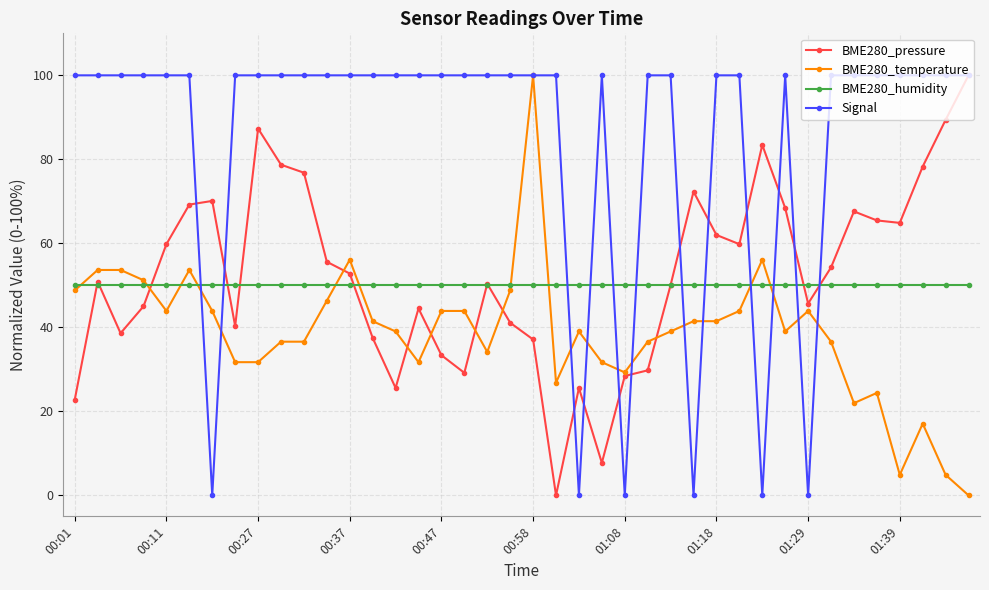

How many data points in BME280_pressure are less than 52?

20